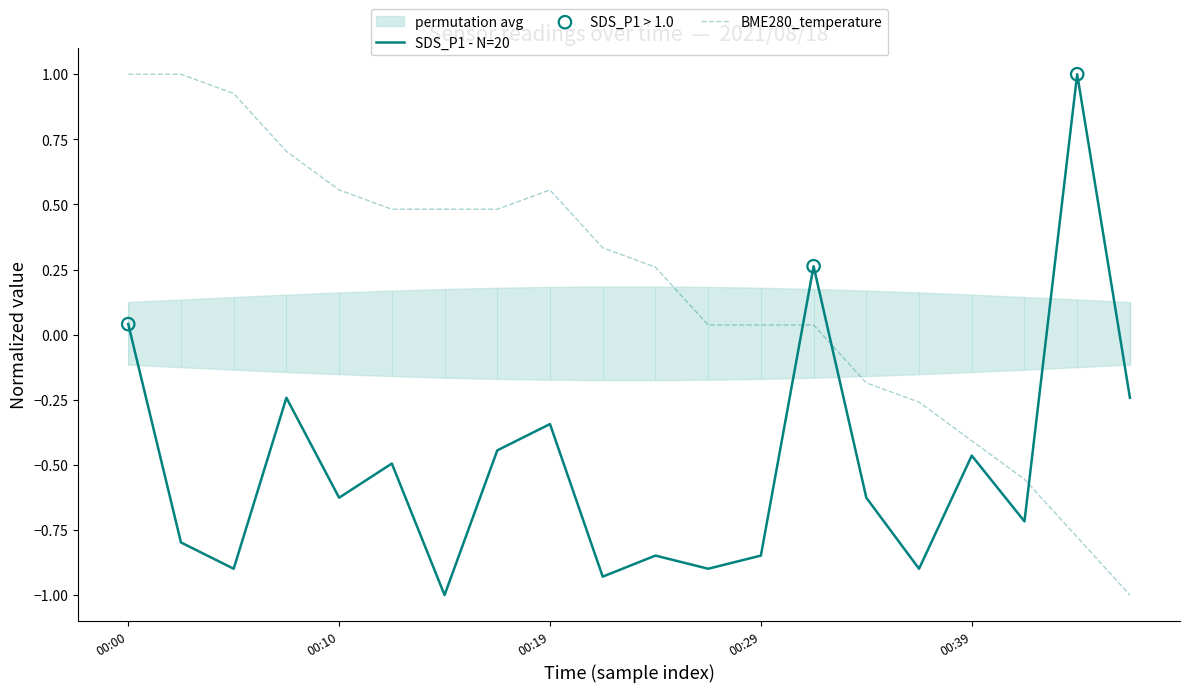

Is the value of BME280_temperature at 2021/08/18 00:17:34 greater than the value of SDS_P1 at 2021/08/18 00:22:25?

Yes